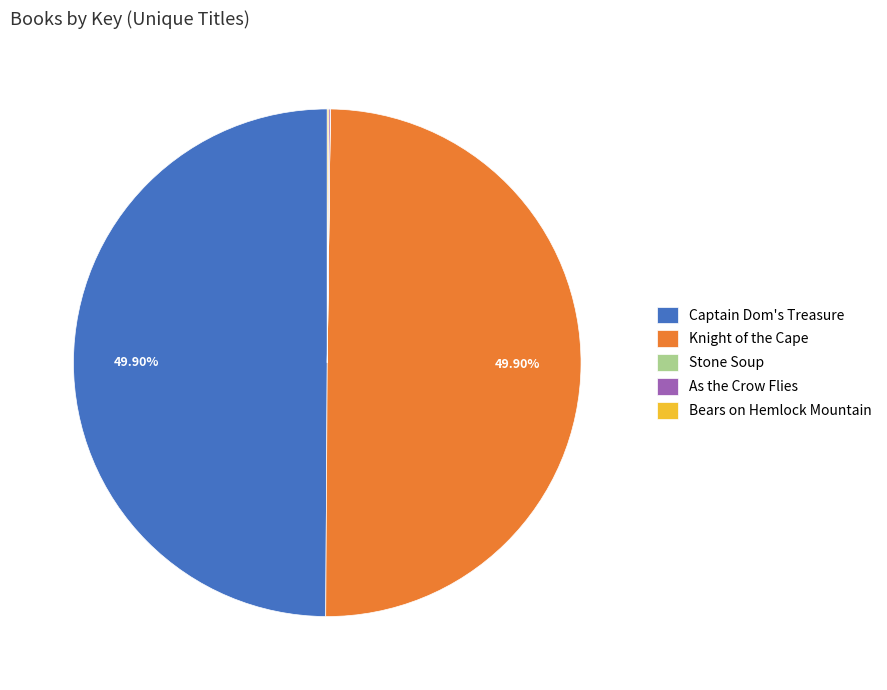

Approximately how many times larger is the value at Knight of the Cape compared to Captain Dom's Treasure?

1.0